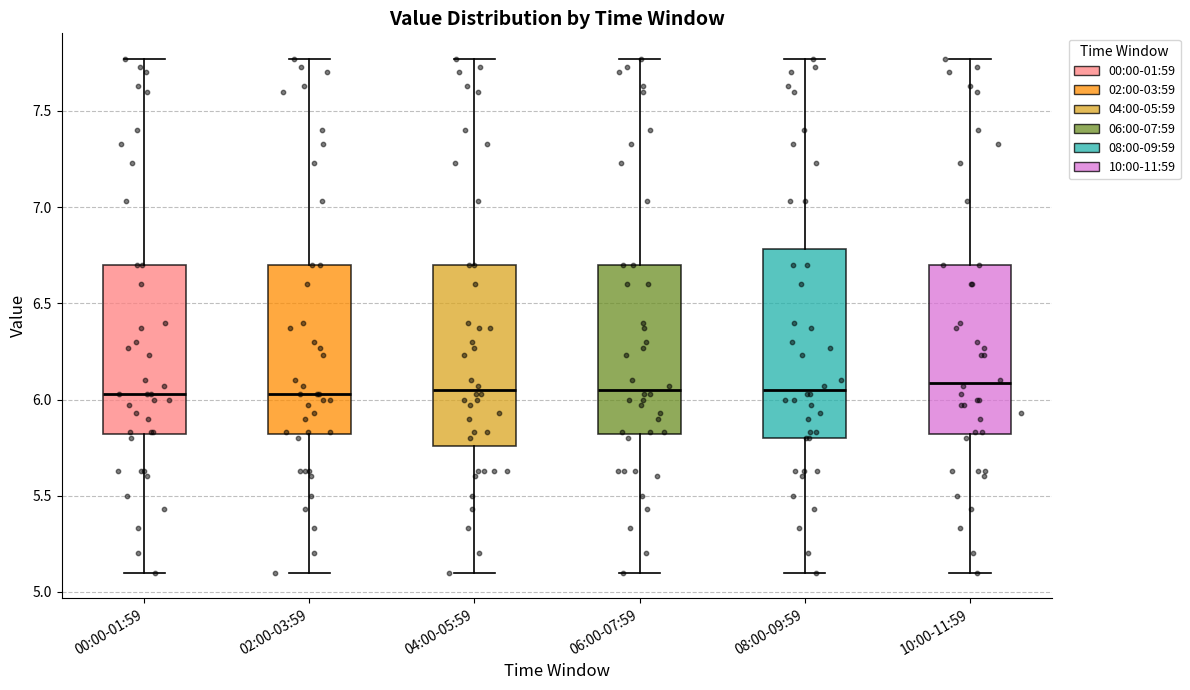

Reading left to right, transcribe this box plot: for each box, give where its median line is, the range the box spans, and where its two whiskers end, as read against the y-axis. The values are not printed on the chart, so give them approximately, as read against the axis.

00:00-01:59: median 6.05, box 5.80 to 6.70, whiskers 5.10 to 7.75
02:00-03:59: median 6.05, box 5.80 to 6.70, whiskers 5.10 to 7.75
04:00-05:59: median 6.05, box 5.75 to 6.70, whiskers 5.10 to 7.75
06:00-07:59: median 6.05, box 5.80 to 6.70, whiskers 5.10 to 7.75
08:00-09:59: median 6.05, box 5.80 to 6.80, whiskers 5.10 to 7.75
10:00-11:59: median 6.10, box 5.80 to 6.70, whiskers 5.10 to 7.75